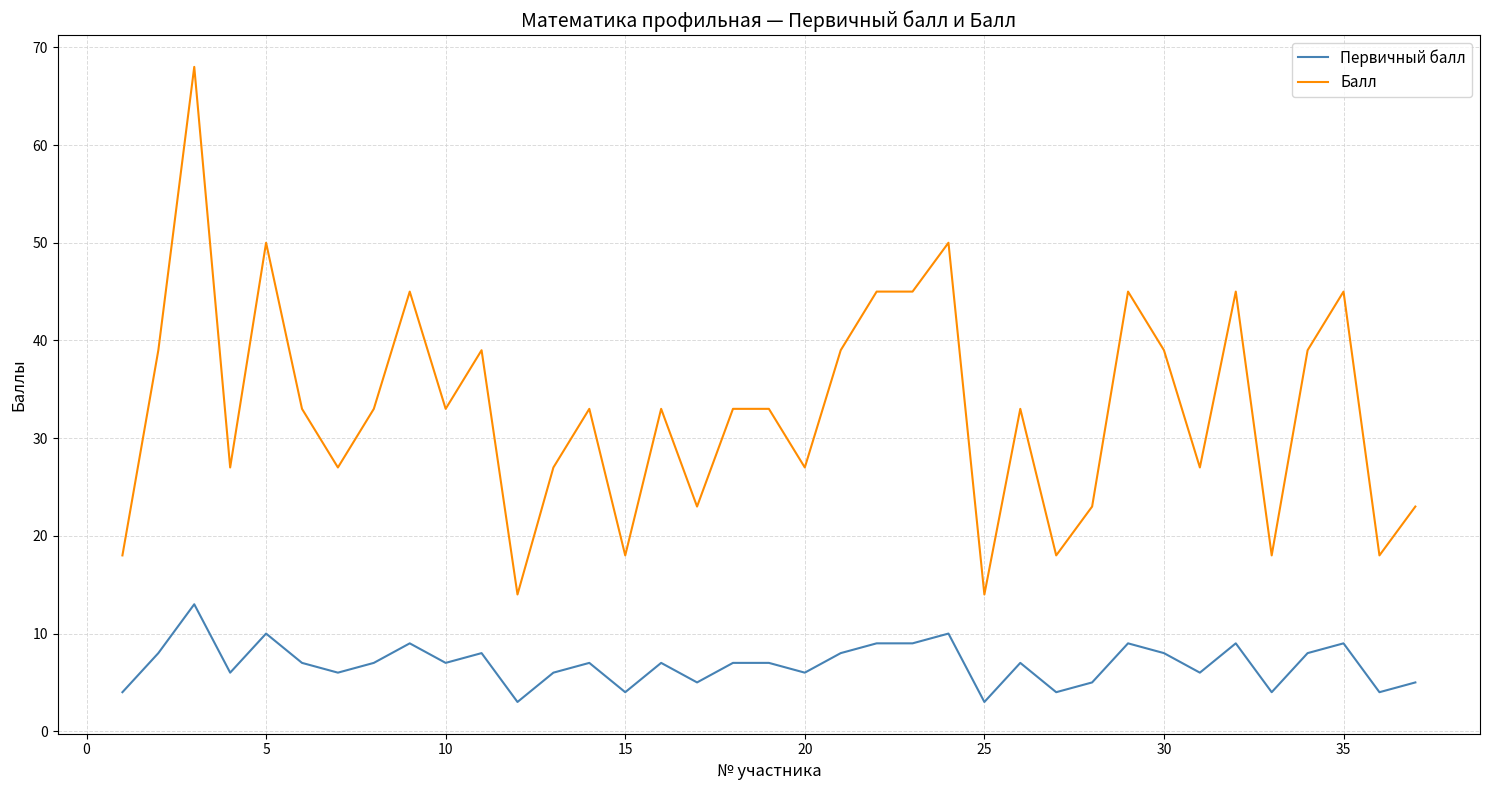

Which series has the largest range (max minus min)?

Балл